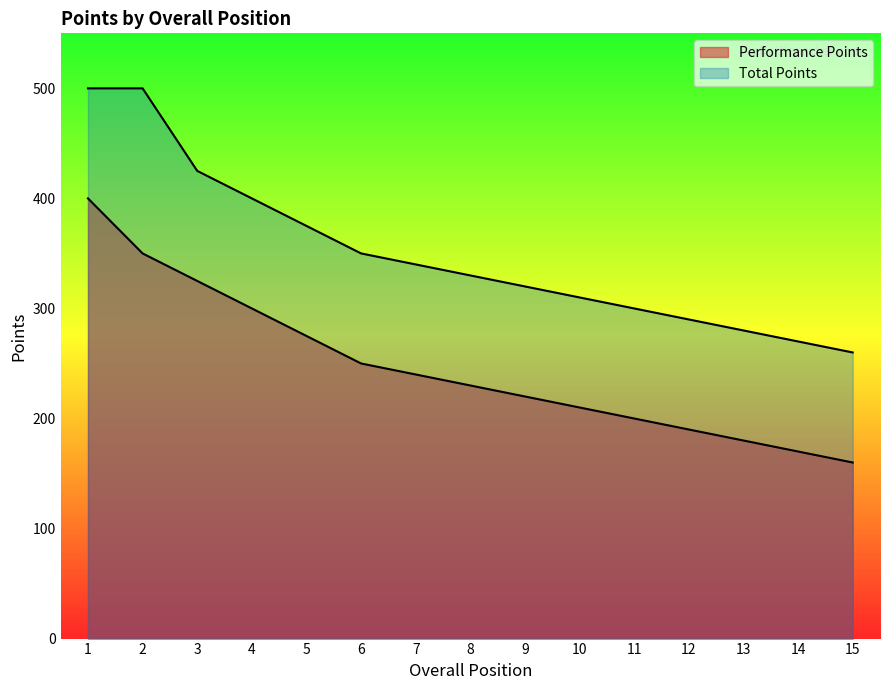

The value of Total Points at 13 is 468. True or false?

False